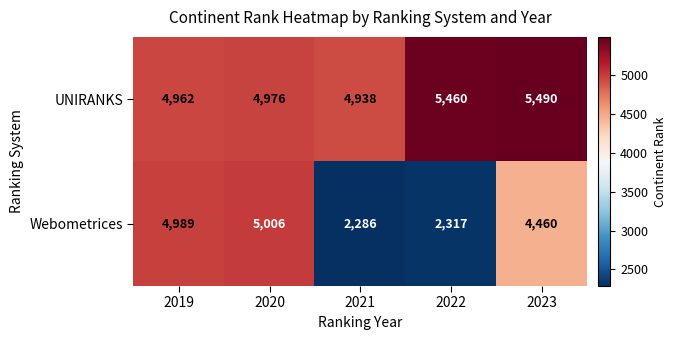

What is the spread (max minus min) of values at 2022?

3143